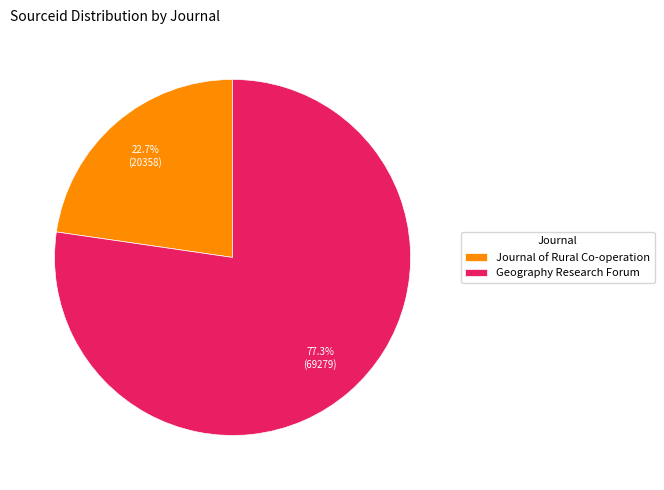

To the nearest percent, what is the average slice percentage?

50%